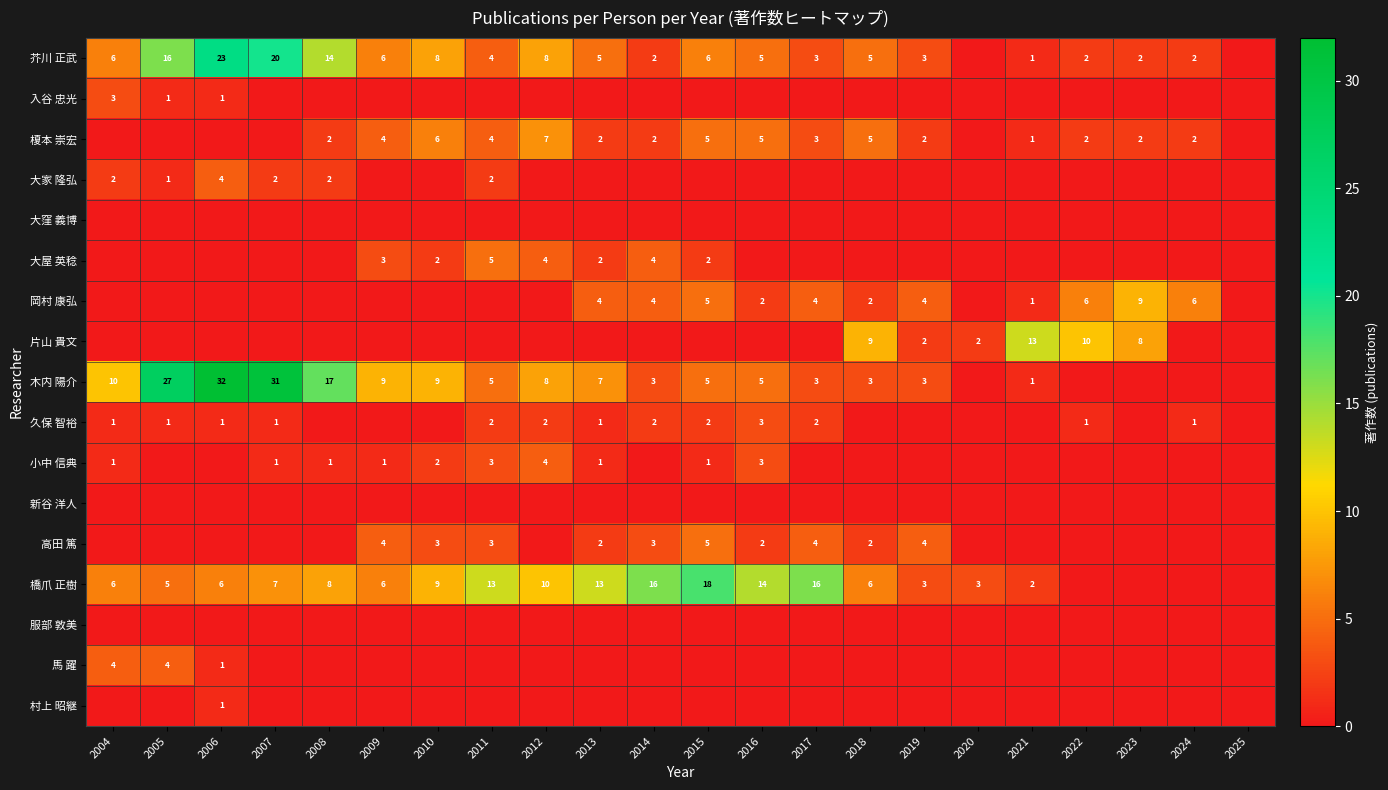

Is it true that 久保 智裕 equals 1 at 2004?

True